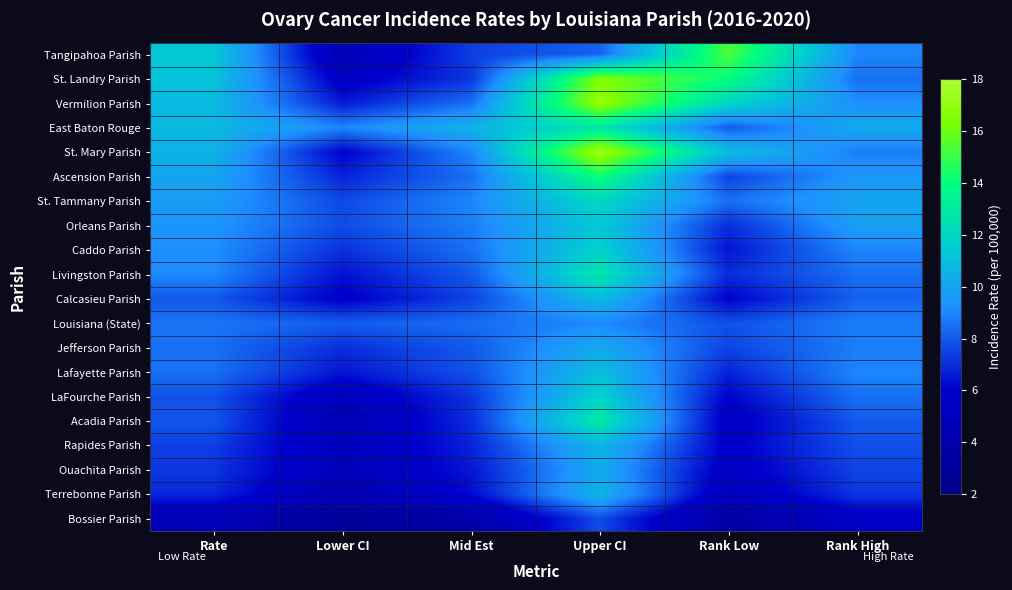

At which category is the sum across all series the highest?

Upper CI